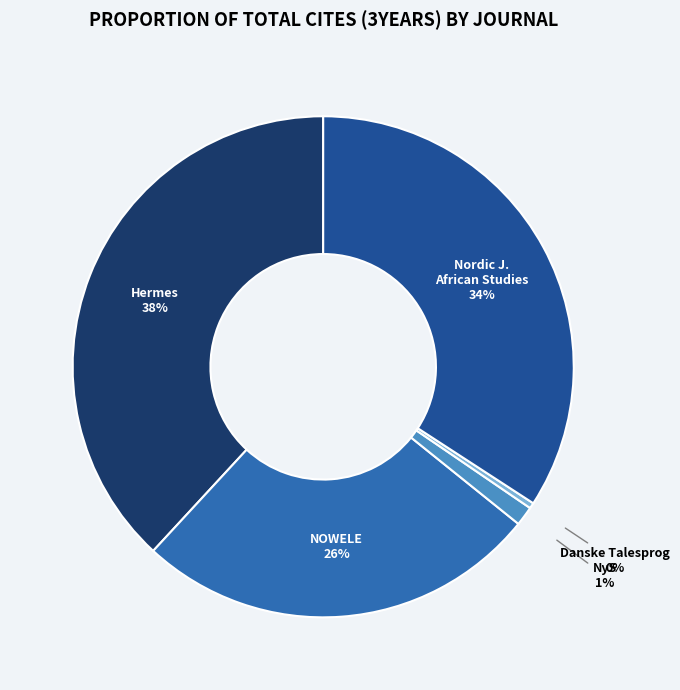

To the nearest percent, what is the average slice percentage?

20%